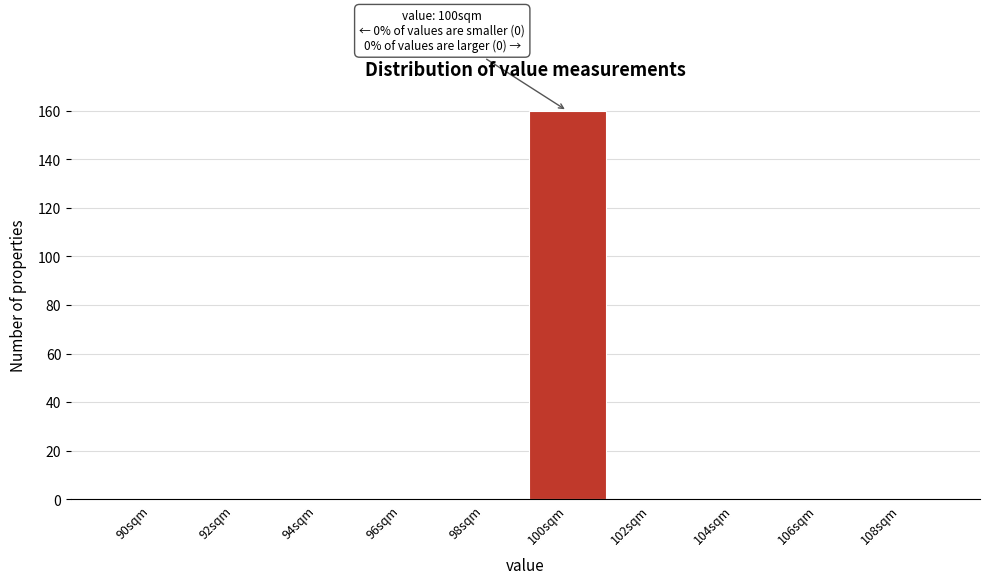

Reading right to left, extract all data points from this chart.

108sqm=0	106sqm=0	104sqm=0	102sqm=0	100sqm=160	98sqm=0	96sqm=0	94sqm=0	92sqm=0	90sqm=0